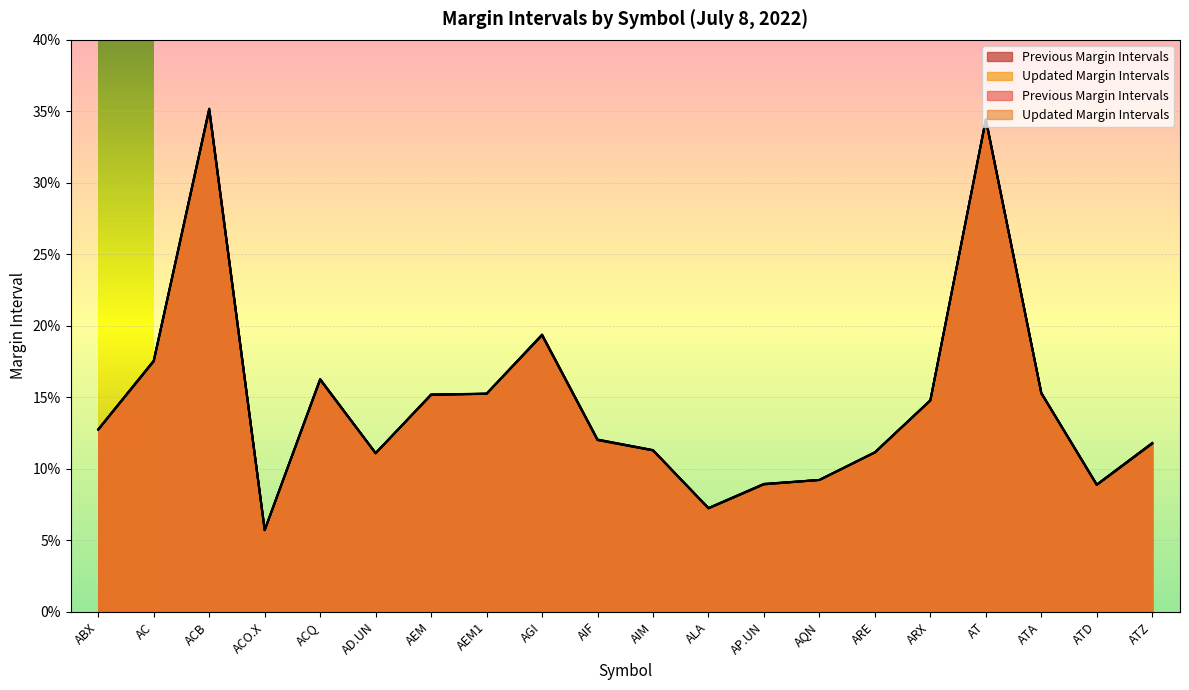

Does the chart display data point markers on the line(s)?

No